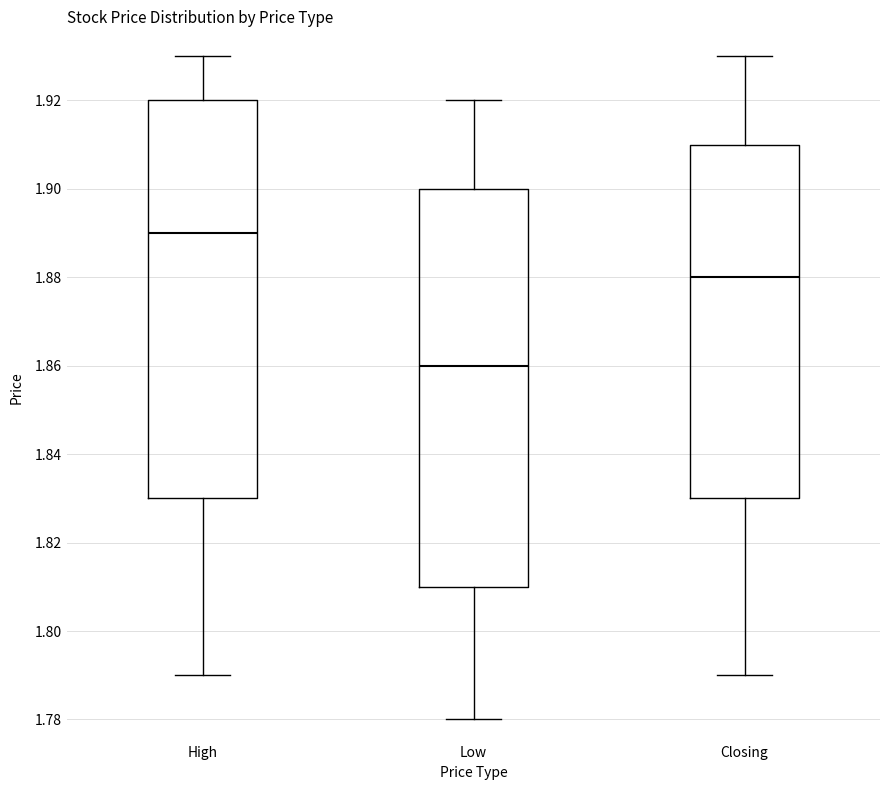

Reading left to right, transcribe this box plot: for each box, give where its median line is, the range the box spans, and where its two whiskers end, as read against the y-axis. The values are not printed on the chart, so give them approximately, as read against the axis.

High: median 1.89, box 1.83 to 1.92, whiskers 1.79 to 1.93
Low: median 1.86, box 1.81 to 1.90, whiskers 1.78 to 1.92
Closing: median 1.88, box 1.83 to 1.91, whiskers 1.79 to 1.93